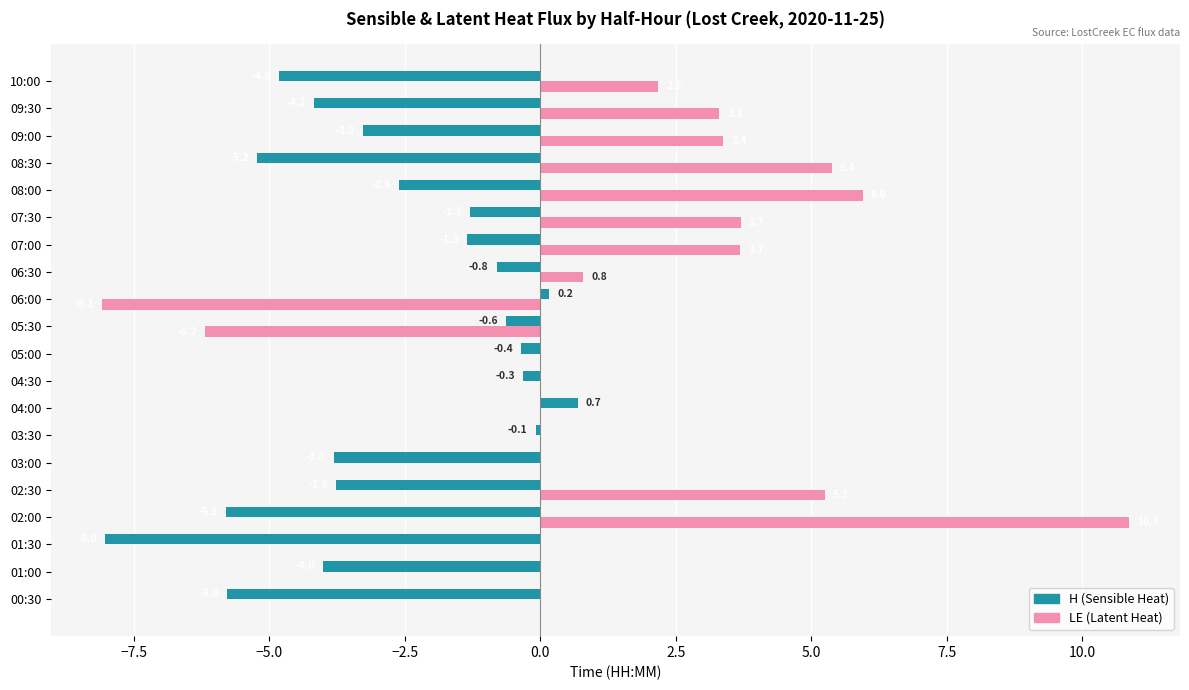

What is the maximum value shown in the chart?

10.9